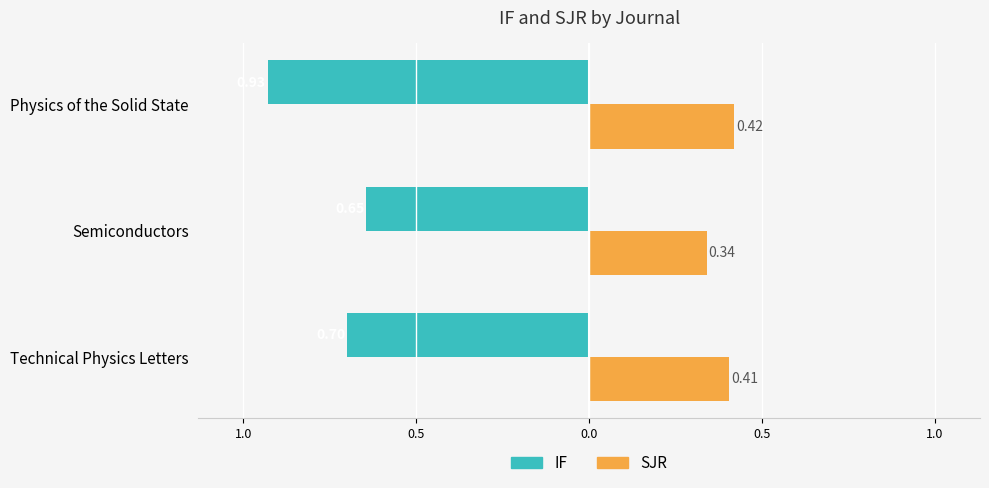

What are all the series names shown in the legend?

IF, SJR